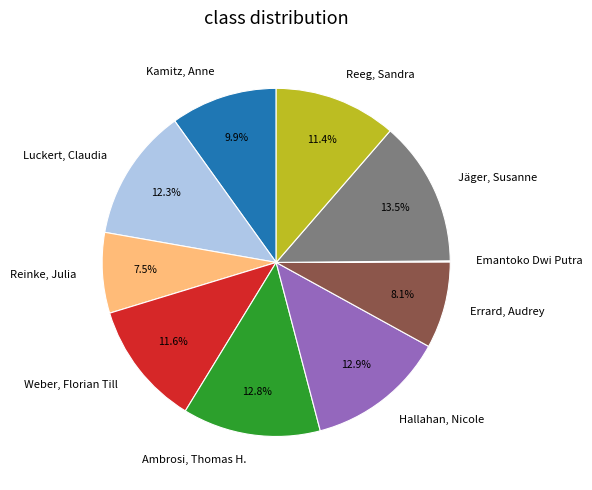

What is the largest slice in the pie chart?

Jäger, Susanne